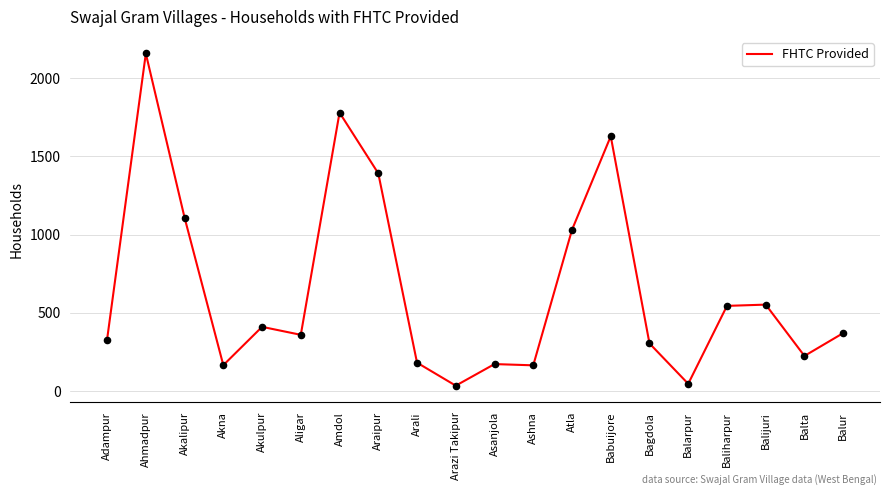

Which has a higher value, Ashna or Baliharpur?

Baliharpur